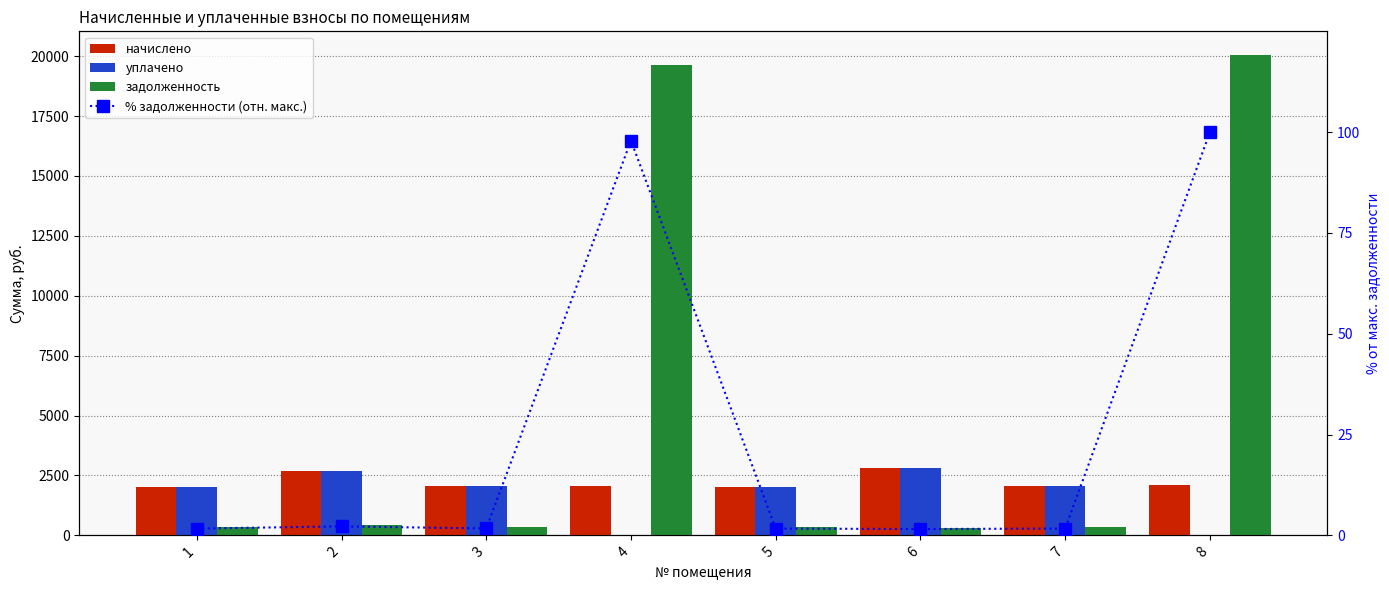

Read the задолженность value at 4.

19611.2